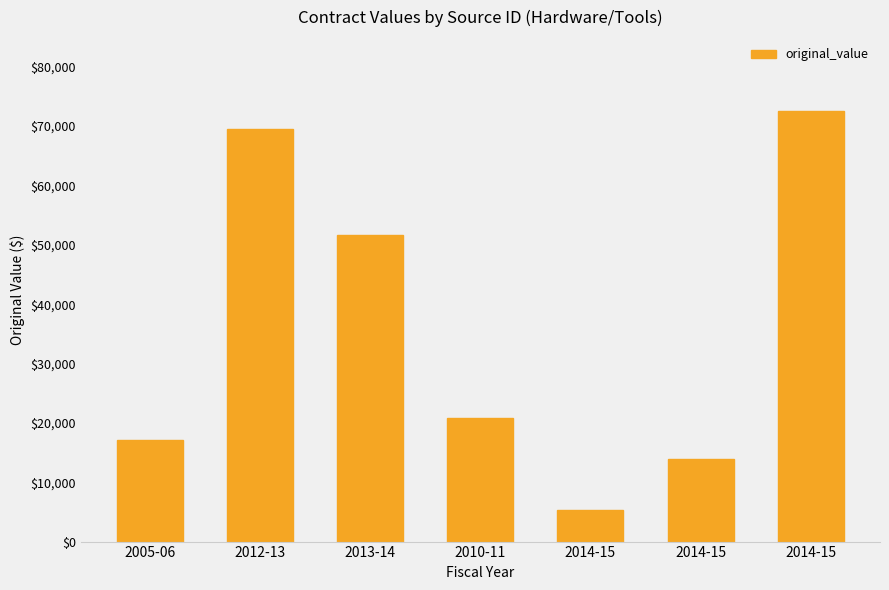

Does the chart contain any negative values?

No